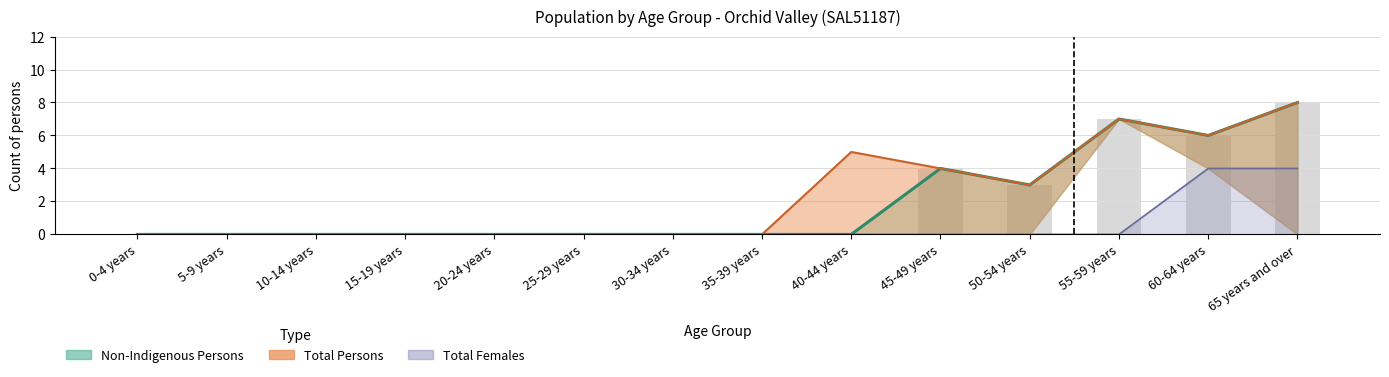

True or false: Total Females has a value of 2 at 5-9 years.

False